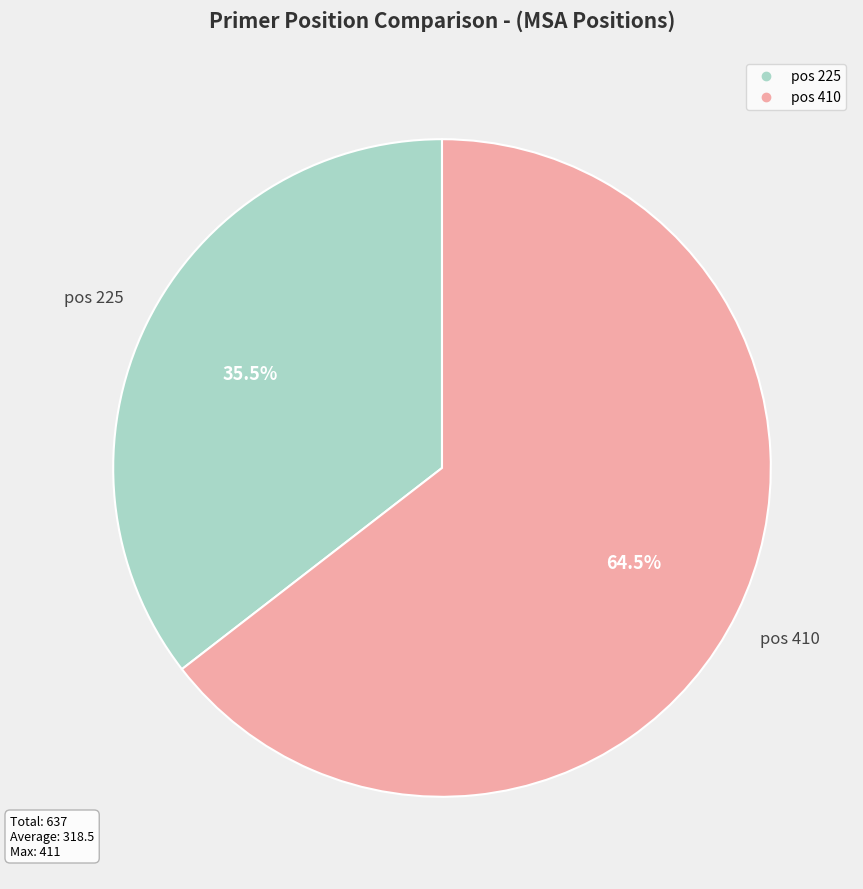

Is there a majority slice in this chart?

Yes